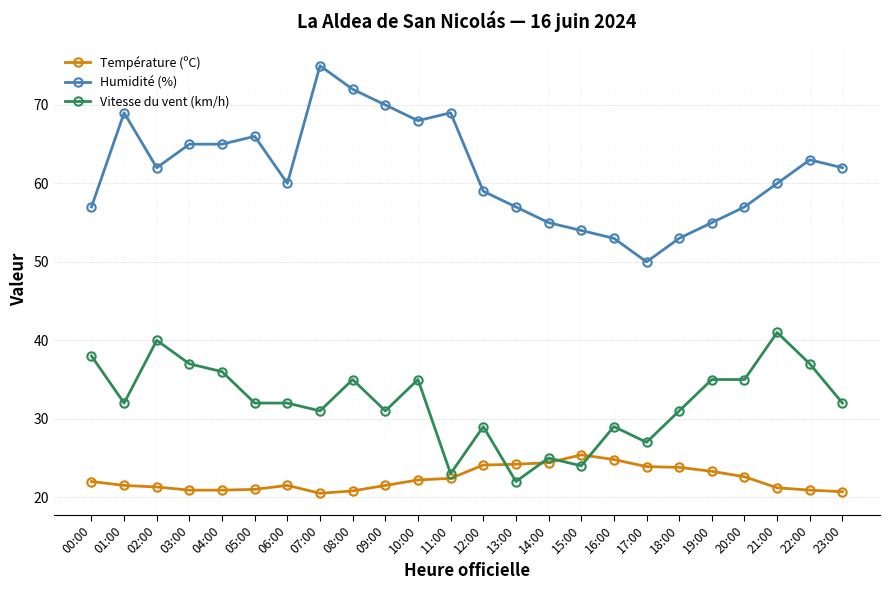

Is it true that Humidité (%) equals 66.0 at 05:00?

True